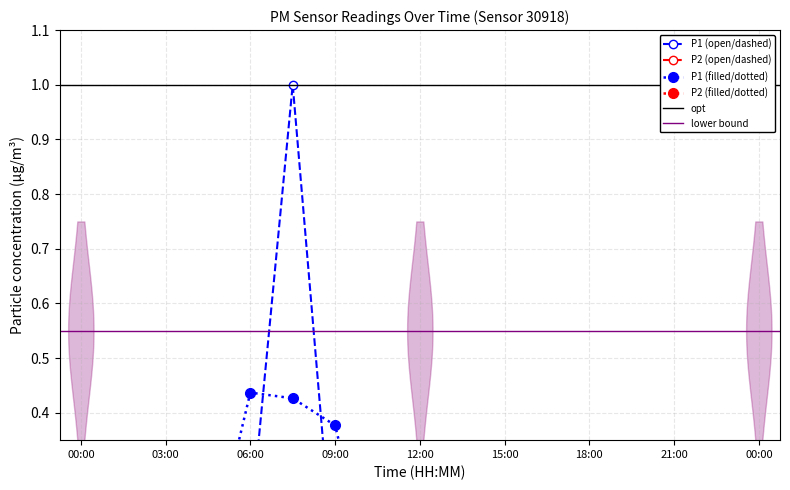

In P2, how many points are lower than both neighbors (excluding endpoints)?

5